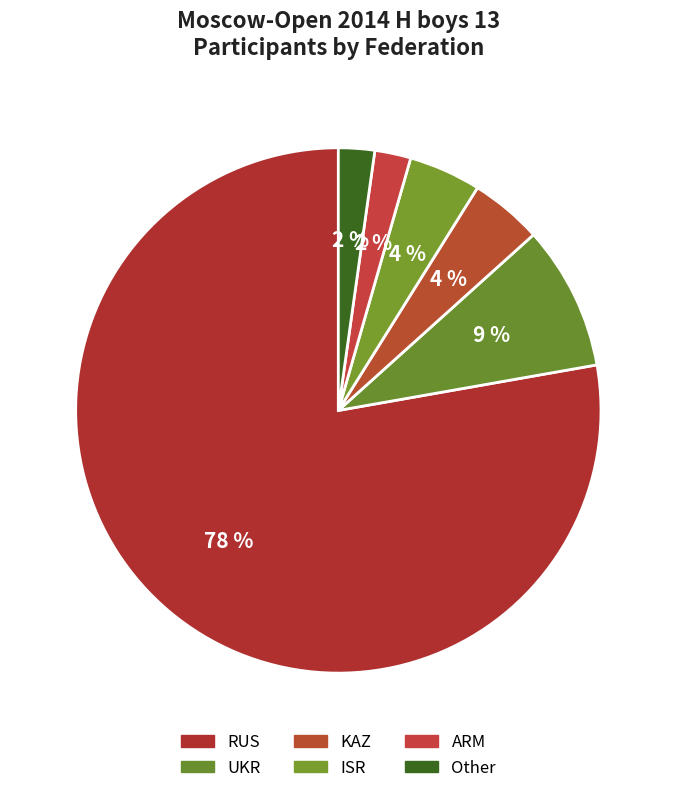

To the nearest percent, what percentage of the pie is RUS?

78%